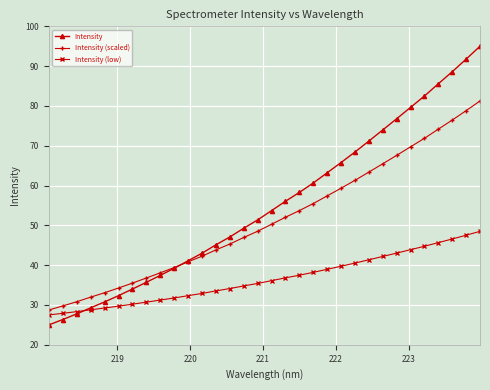

How many data points in Intensity (scaled) are above 50?

16